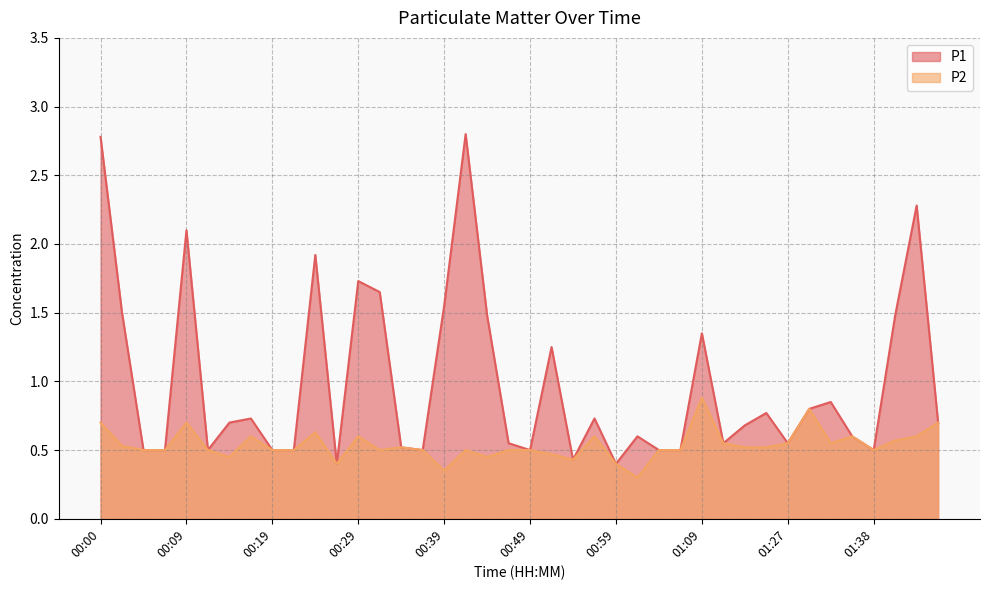

List the labels in order of P2 value, largest first.

01:09, 01:30, 00:00, 00:09, 01:46, 00:24, 00:17, 00:29, 00:57, 01:36, 01:43, 01:41, 01:11, 01:27, 01:33, 00:02, 00:34, 01:14, 01:22, 00:05, 00:07, 00:12, 00:19, 00:22, 00:32, 00:37, 00:42, 00:47, 00:49, 01:04, 01:06, 01:38, 00:52, 00:14, 00:44, 00:54, 00:27, 00:59, 00:39, 01:02